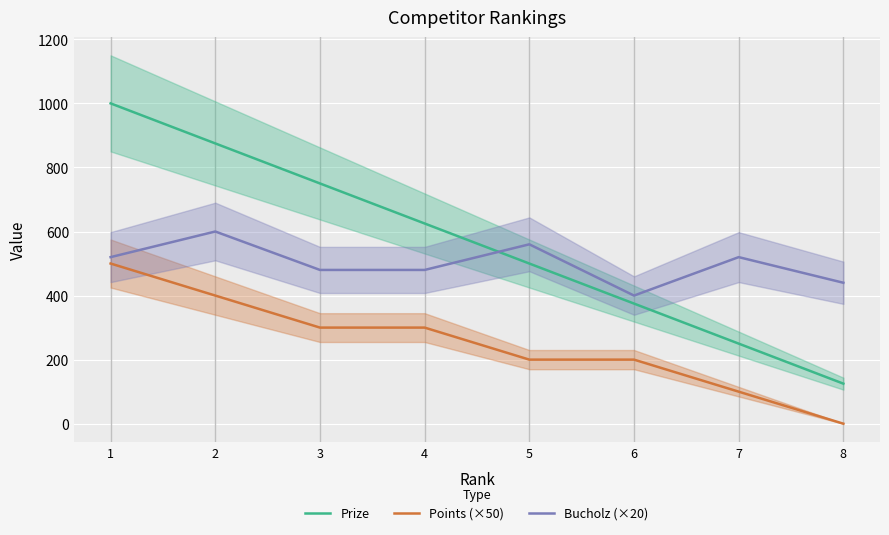

The value of Points (×50) at 5 is 200. True or false?

True